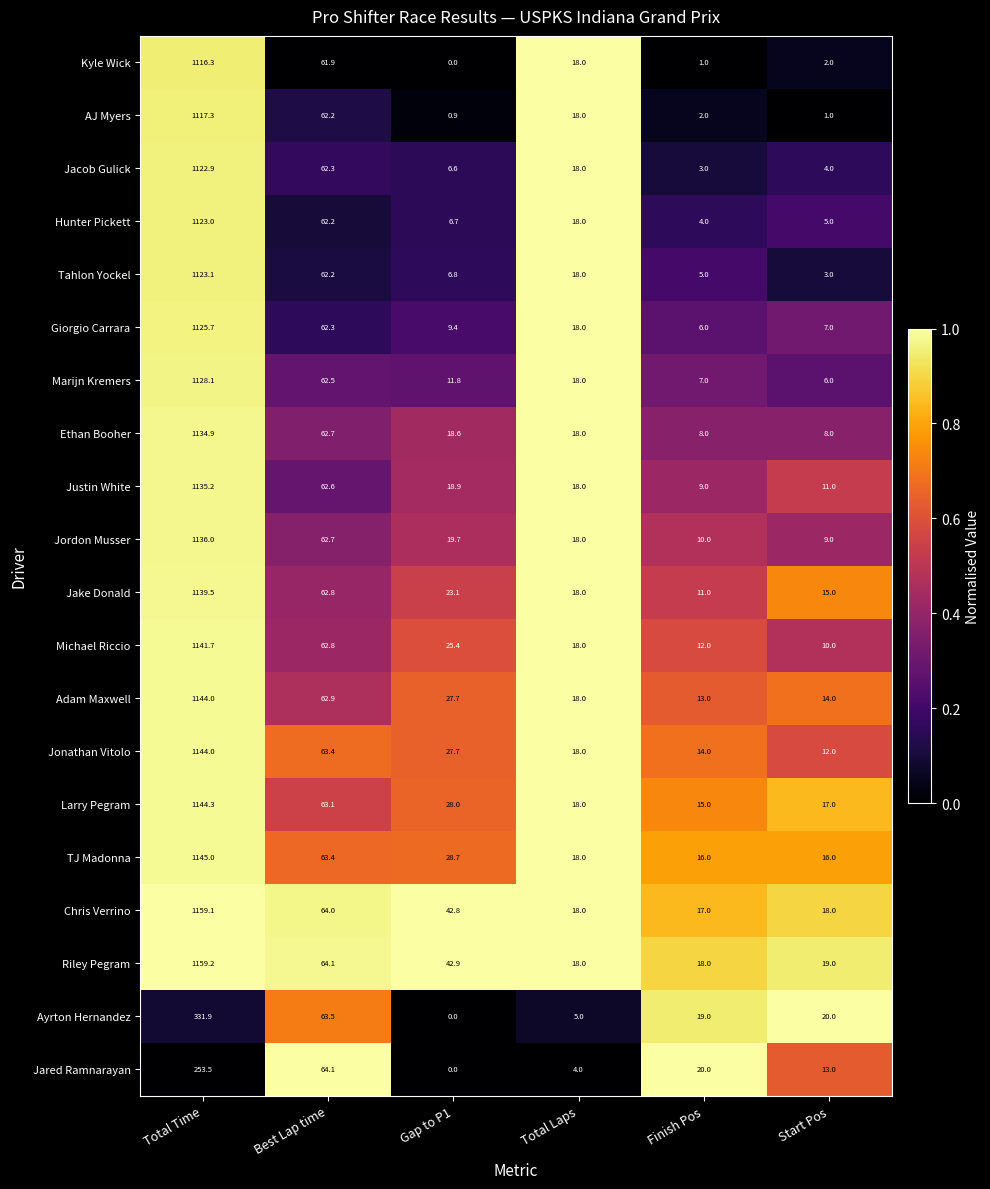

Count the number of data series in this chart.

20